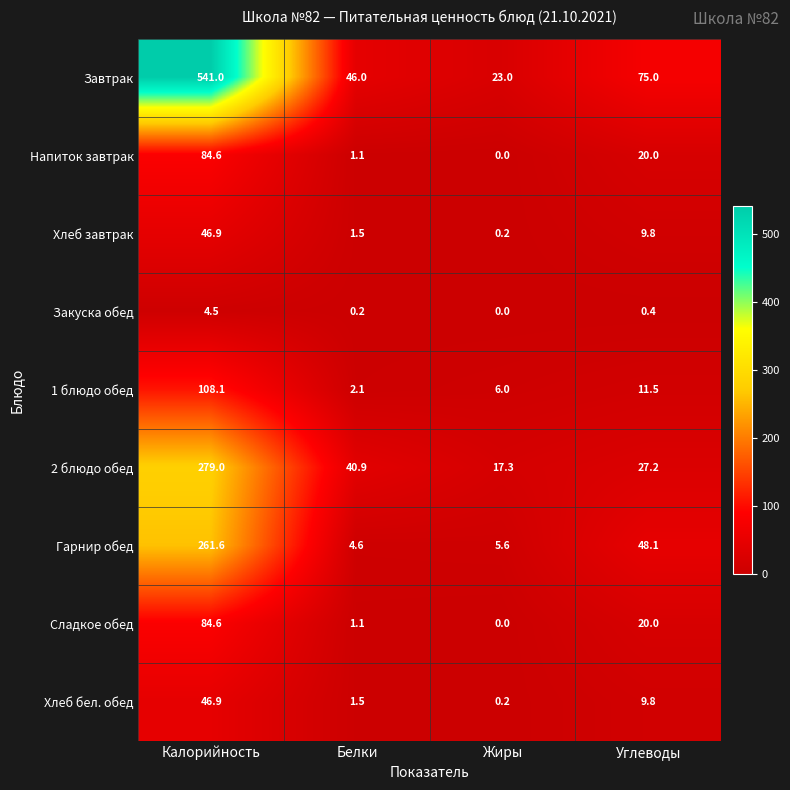

How many categories are shown in the chart?

4